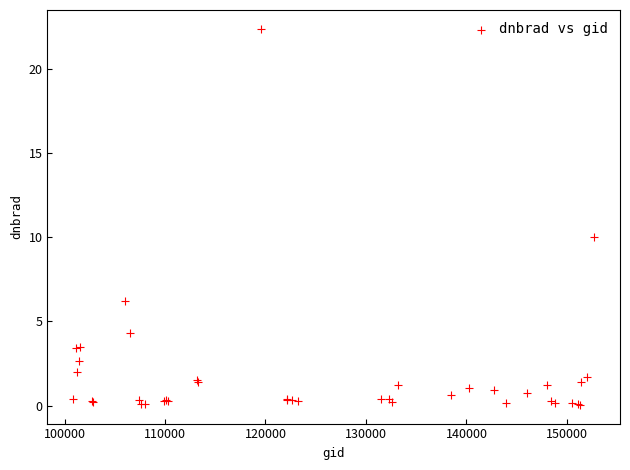

What Y value in the scatter plot is closest to 11?

10.0